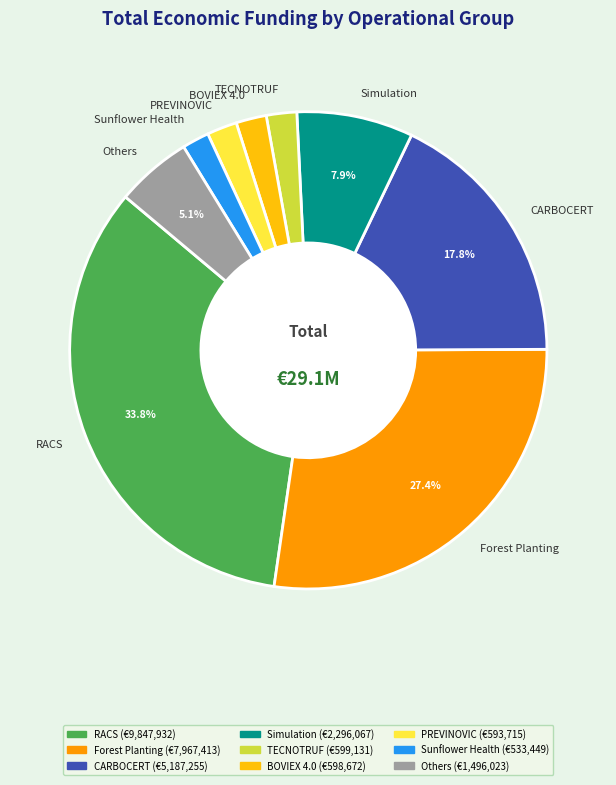

Approximately how many times larger is the value at Forest Planting compared to RACS?

0.8